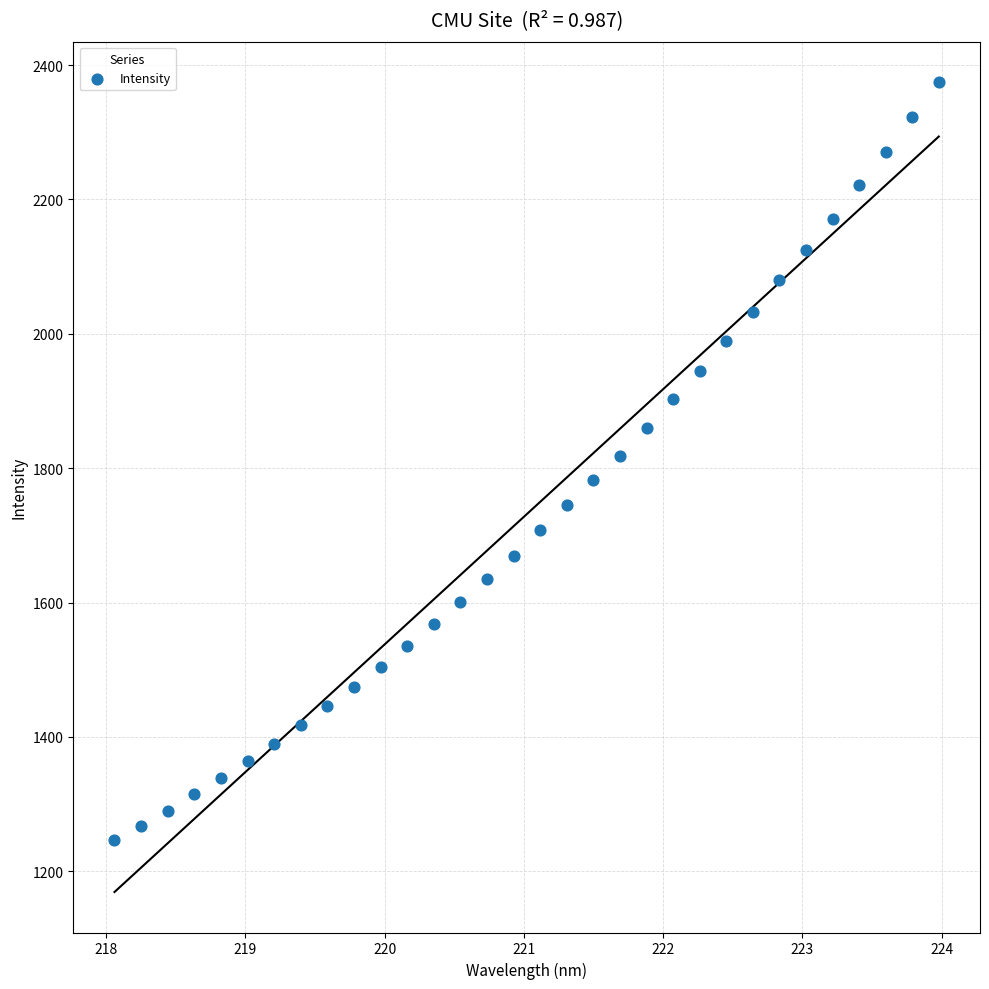

What is the range of X values (max minus min)?

5.9